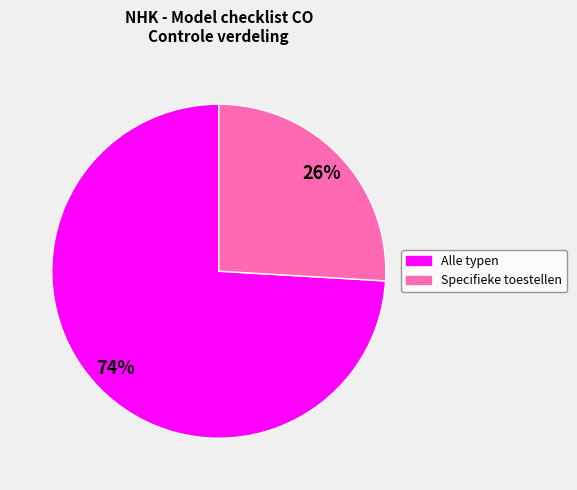

To the nearest percent, what is the difference between the largest and smallest slice percentages?

48%